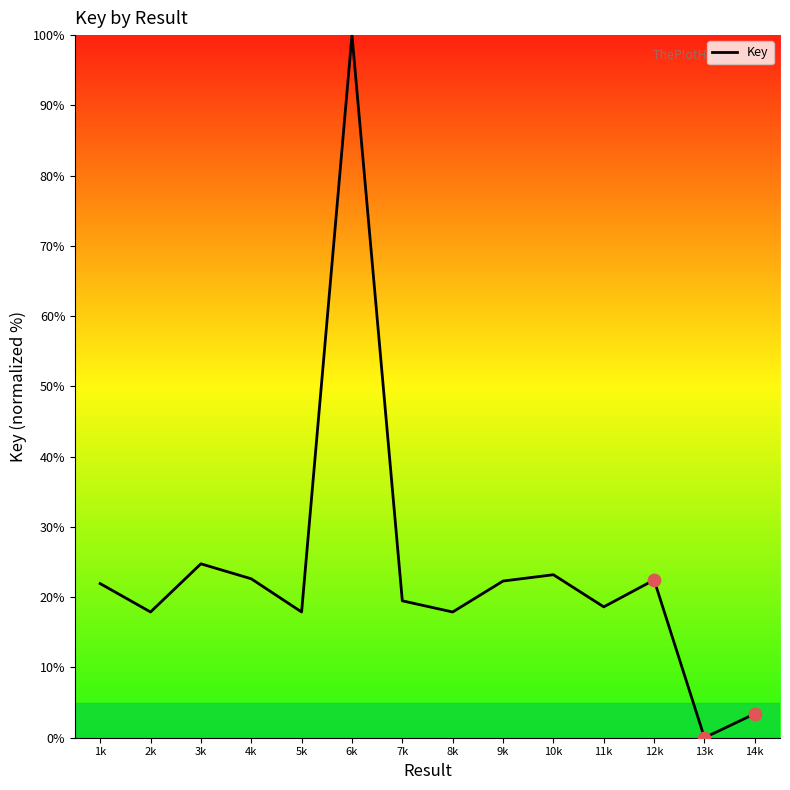

Which has a higher value, 1k or 10k?

10k